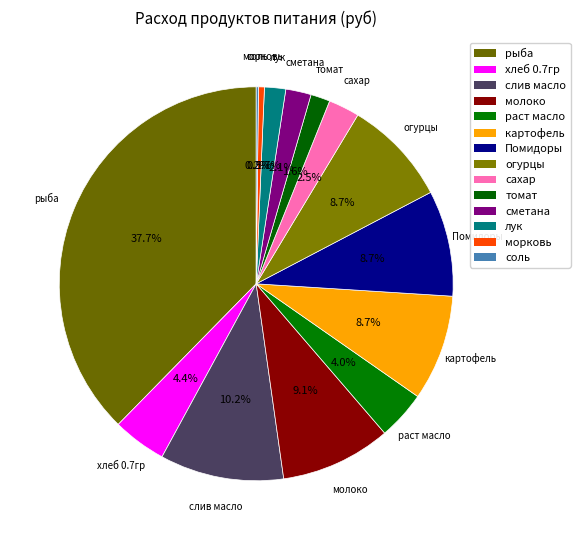

Which slice is the largest?

рыба